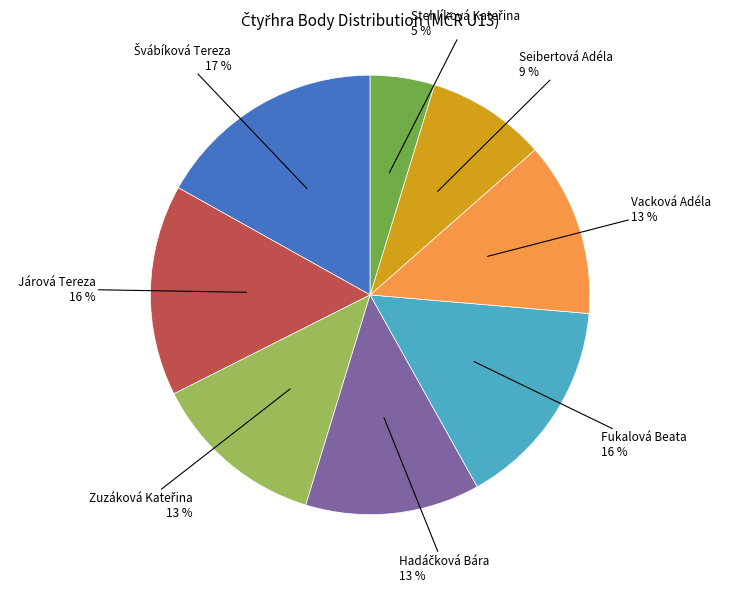

Is there any slice that represents more than half of the pie?

No